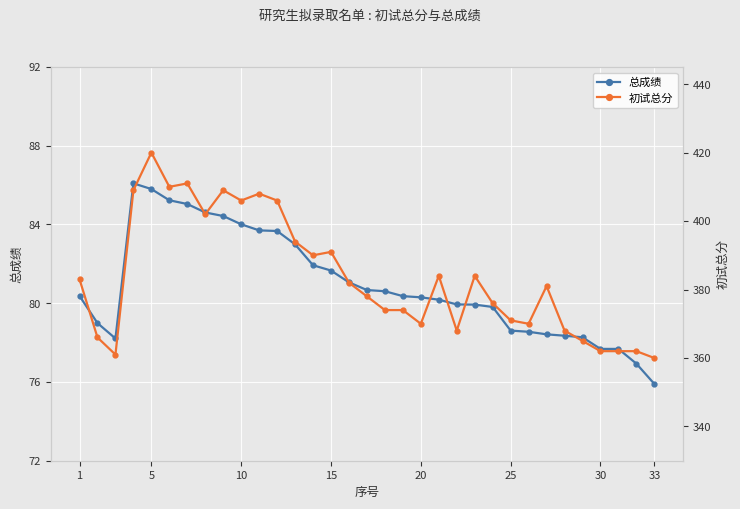

What is the highest value of the 总成绩 series?

86.1